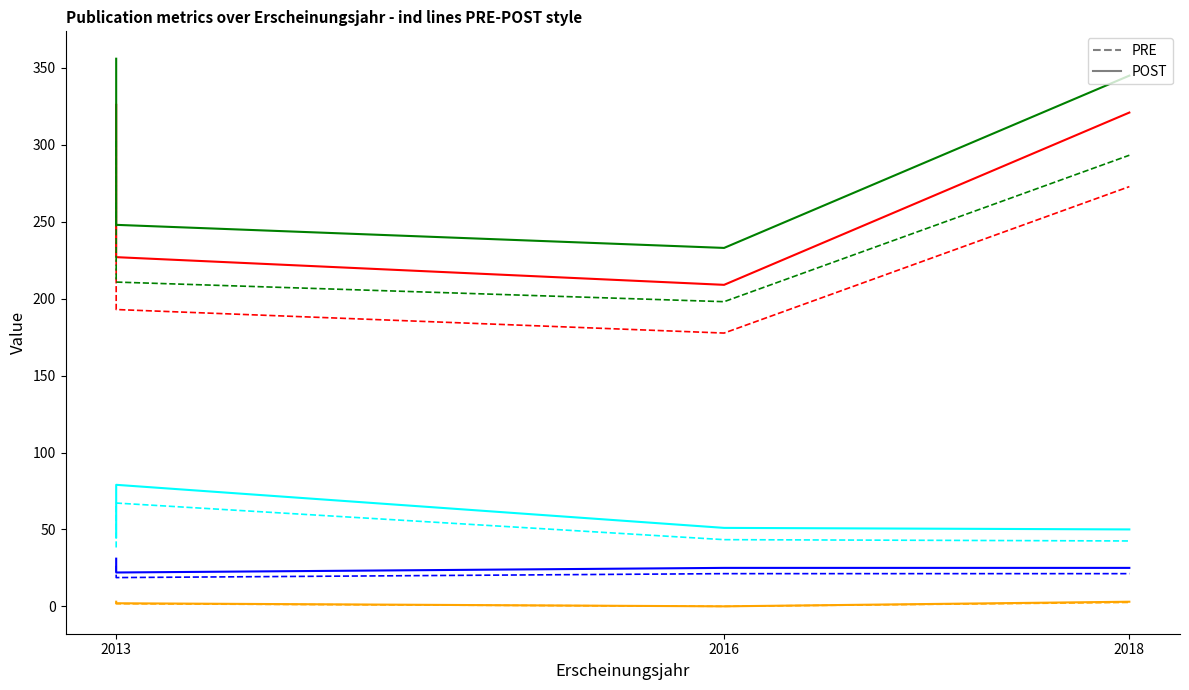

What is the value of the Schriftenreihe Bandzahl point at the 2nd from the left?

45